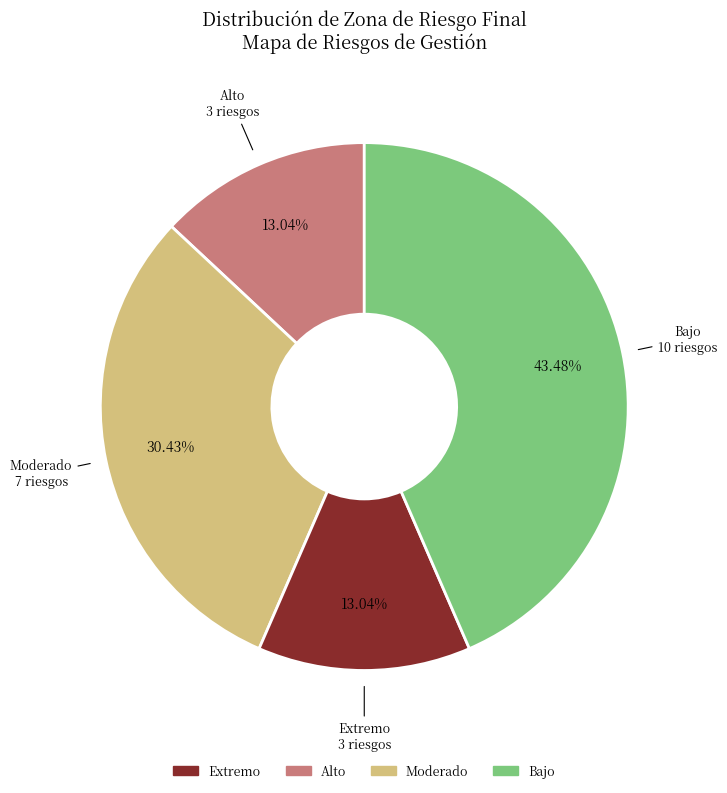

Is there a majority slice in this chart?

No